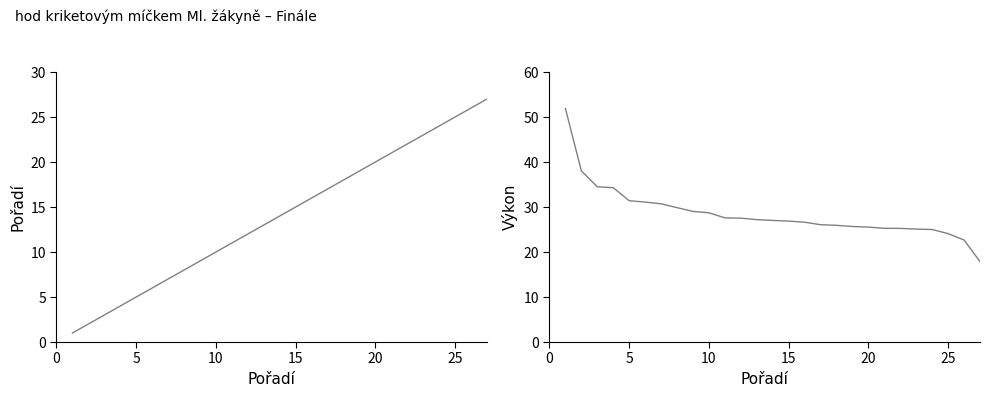

At how many categories does at least one series exceed 46?

1